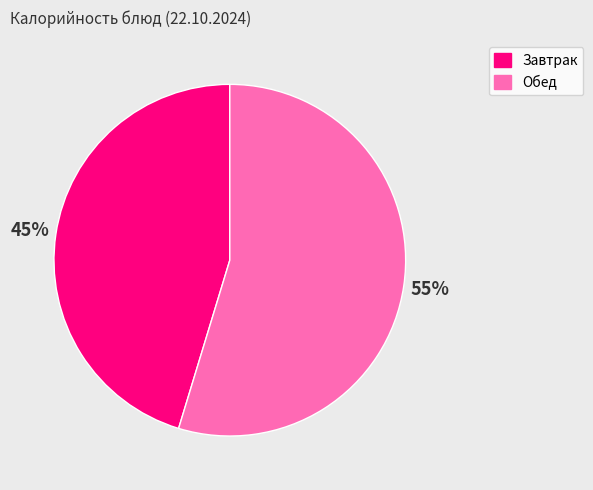

Is there any slice that represents more than half of the pie?

Yes